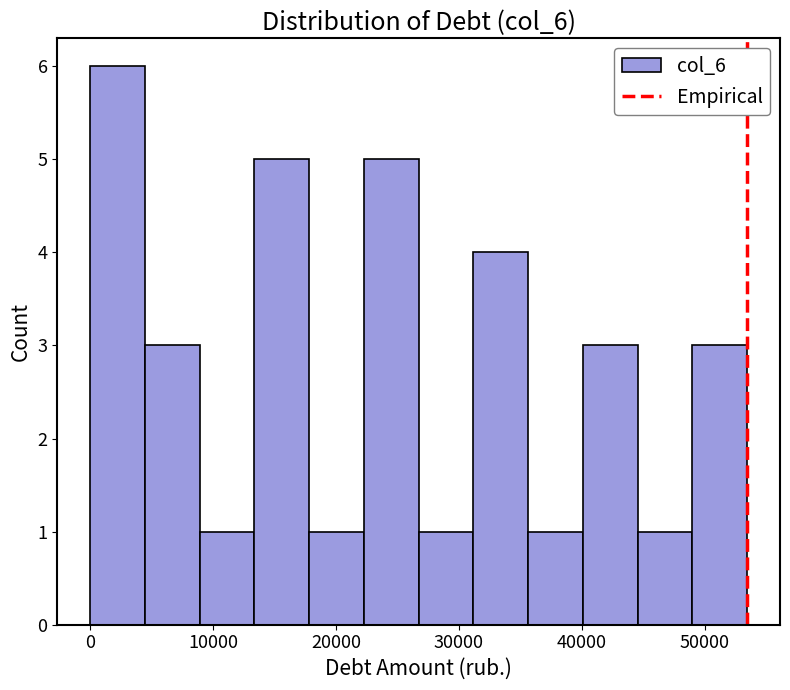

What is the height of the bar covering 40000 to 45000 on the x-axis? Neither the bar edges nor the heights are printed on the chart, so give them approximately, as read against the axes.

3